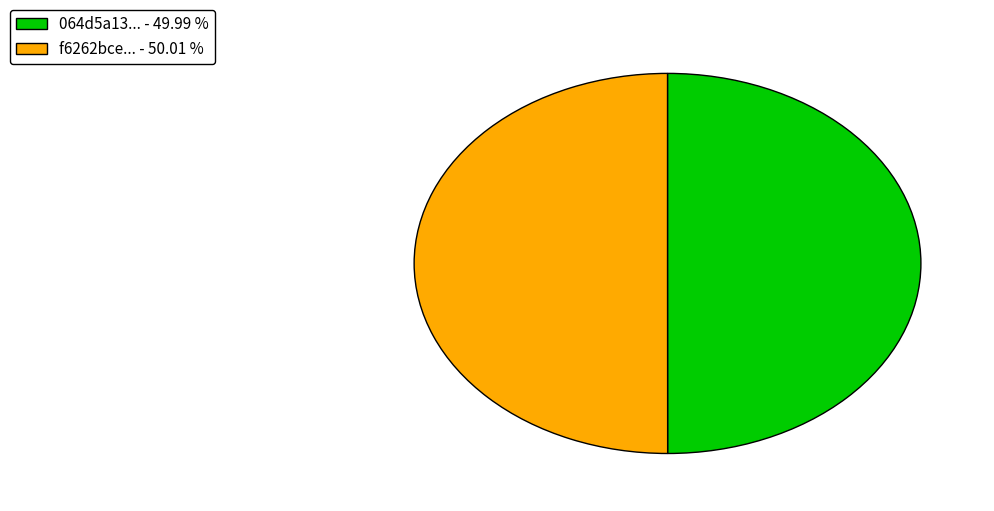

How many segments does this pie chart have?

2